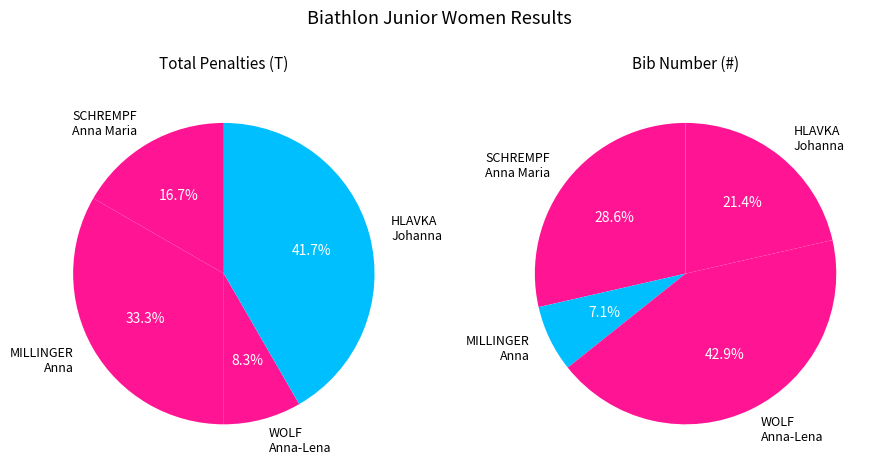

How many segments does this pie chart have?

4